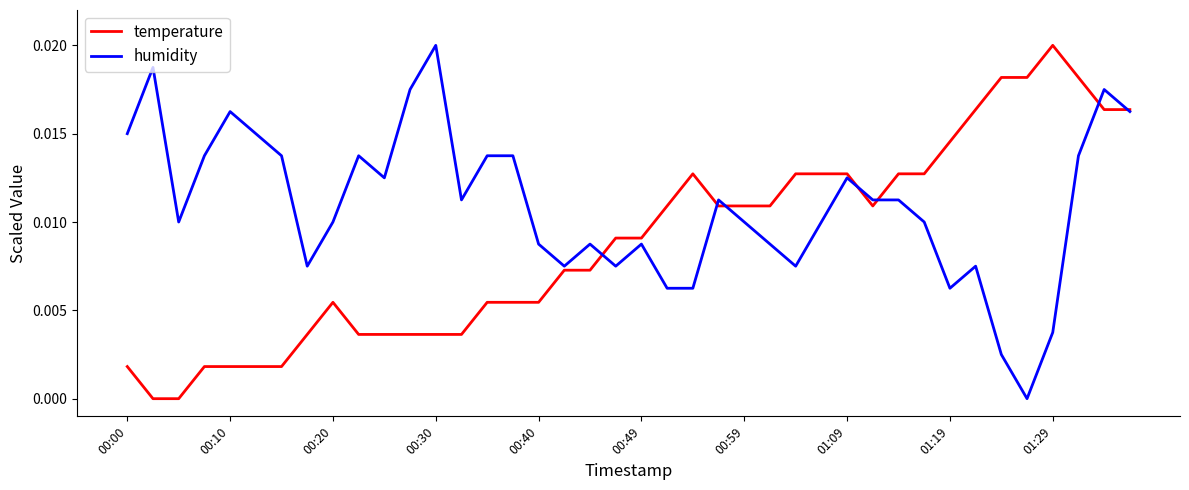

What is the sum of all temperature values?

0.4